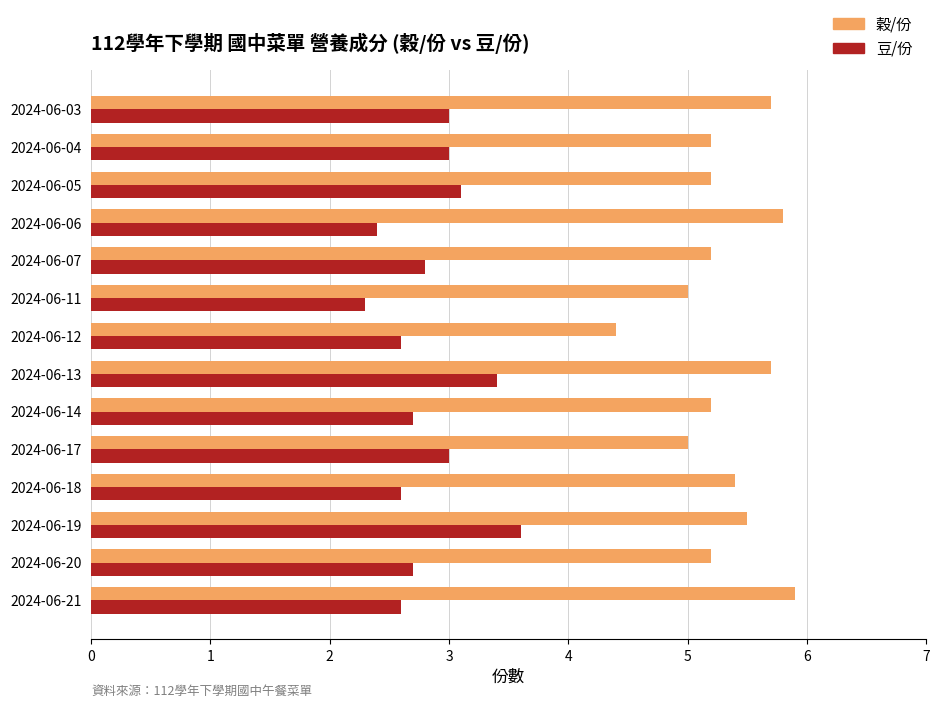

What is the sum of all 豆/份 values?

39.8